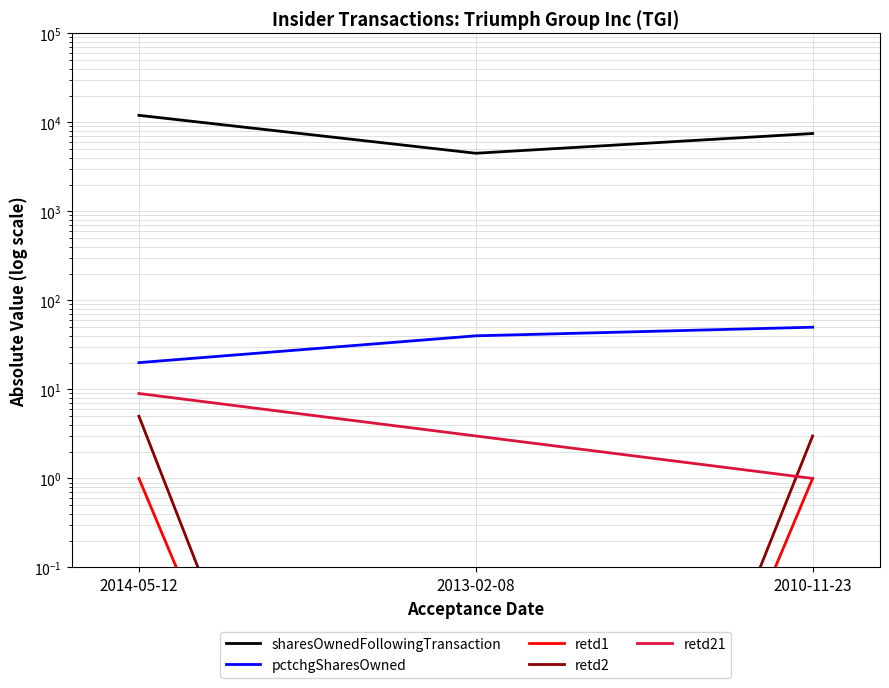

The value of retd2 at 2010-11-23 is 1.5. True or false?

False